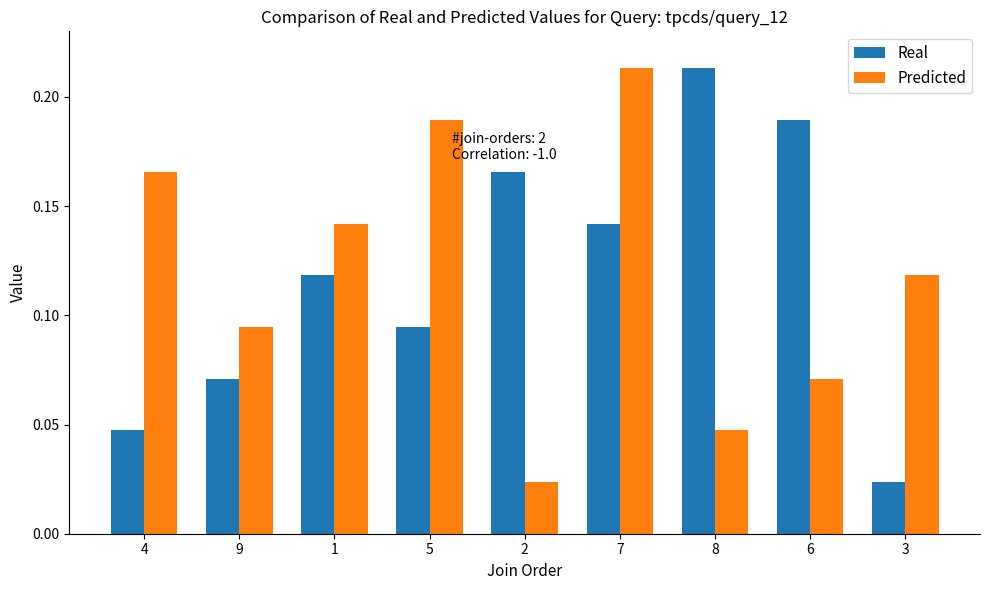

Rank the categories by Predicted value from highest to lowest.

7, 5, 4, 1, 3, 9, 6, 8, 2